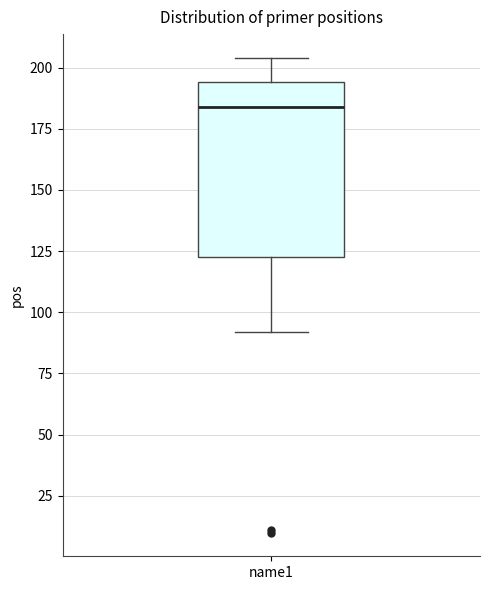

Transcribe this box plot: give where the median line is, the range the box spans, and where the two whiskers end, as read against the y-axis. The values are not printed on the chart, so give them approximately, as read against the axis.

median 185, box 125 to 195, whiskers 90 to 205